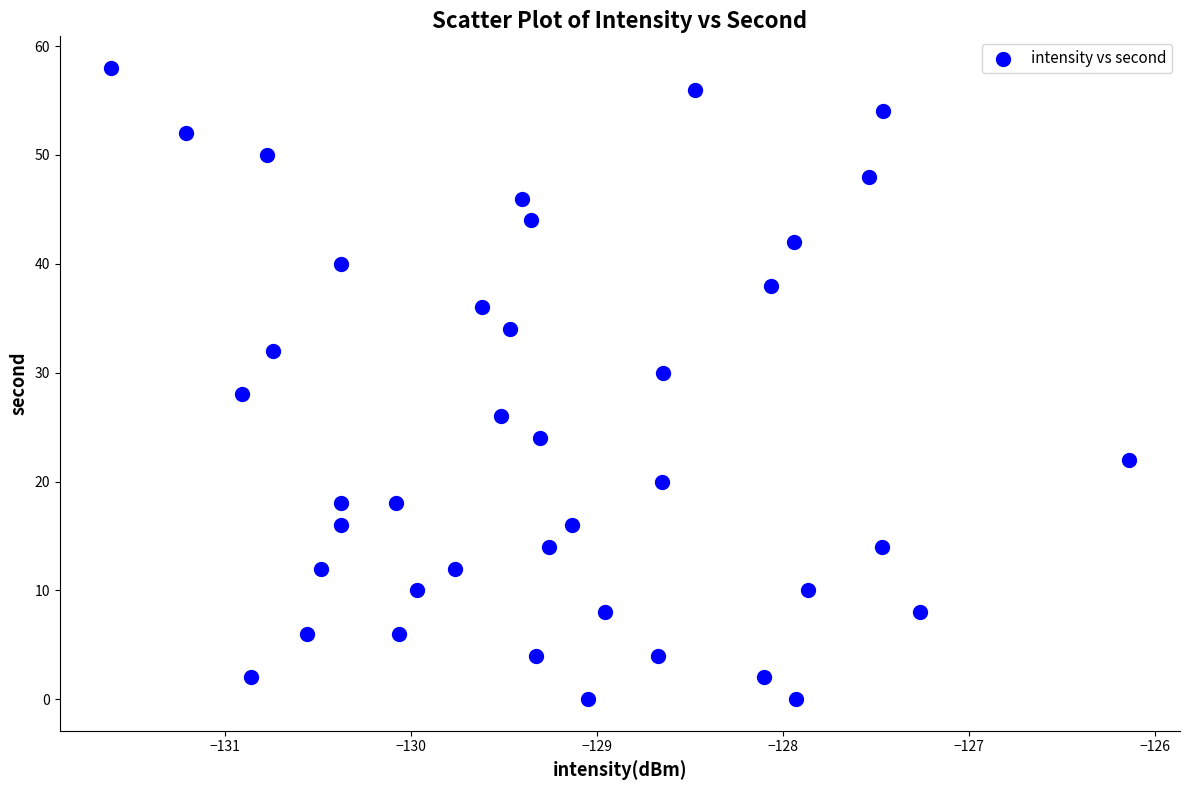

How many points are shown in the scatter plot?

40